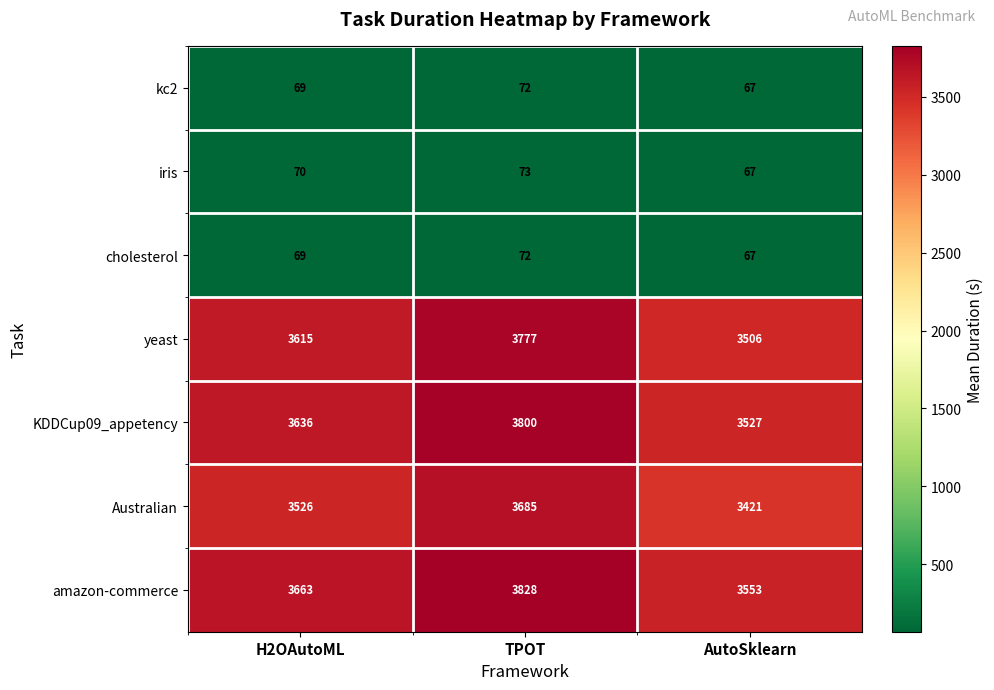

How many distinct data groups are displayed?

7